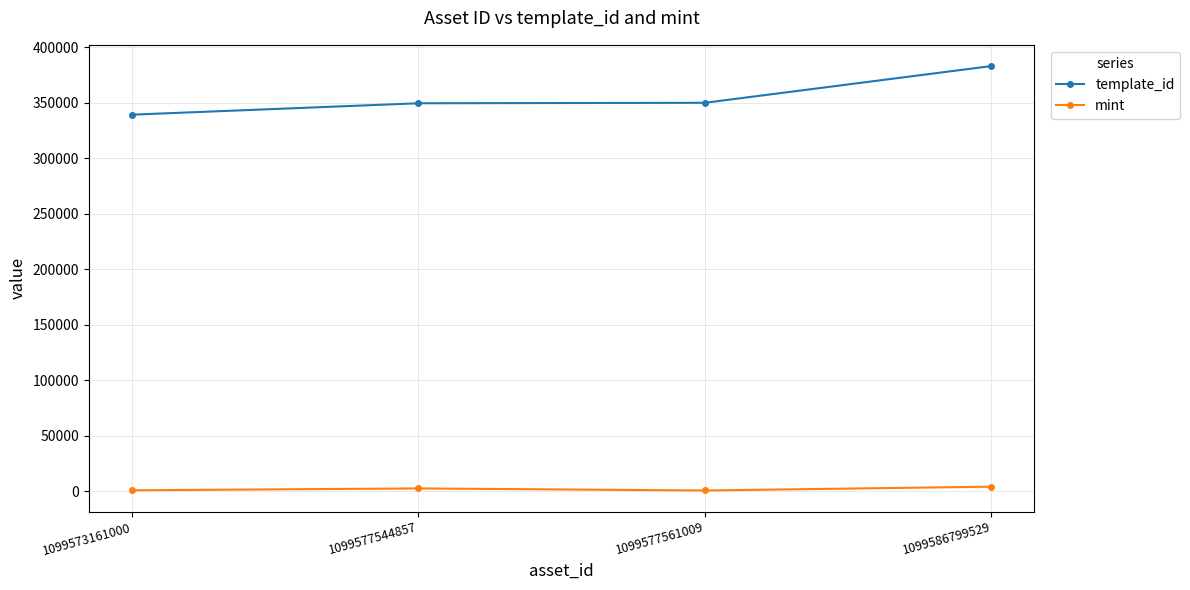

What is the sum of the template_id values at 1099586799529 and 1099577544857?

732594